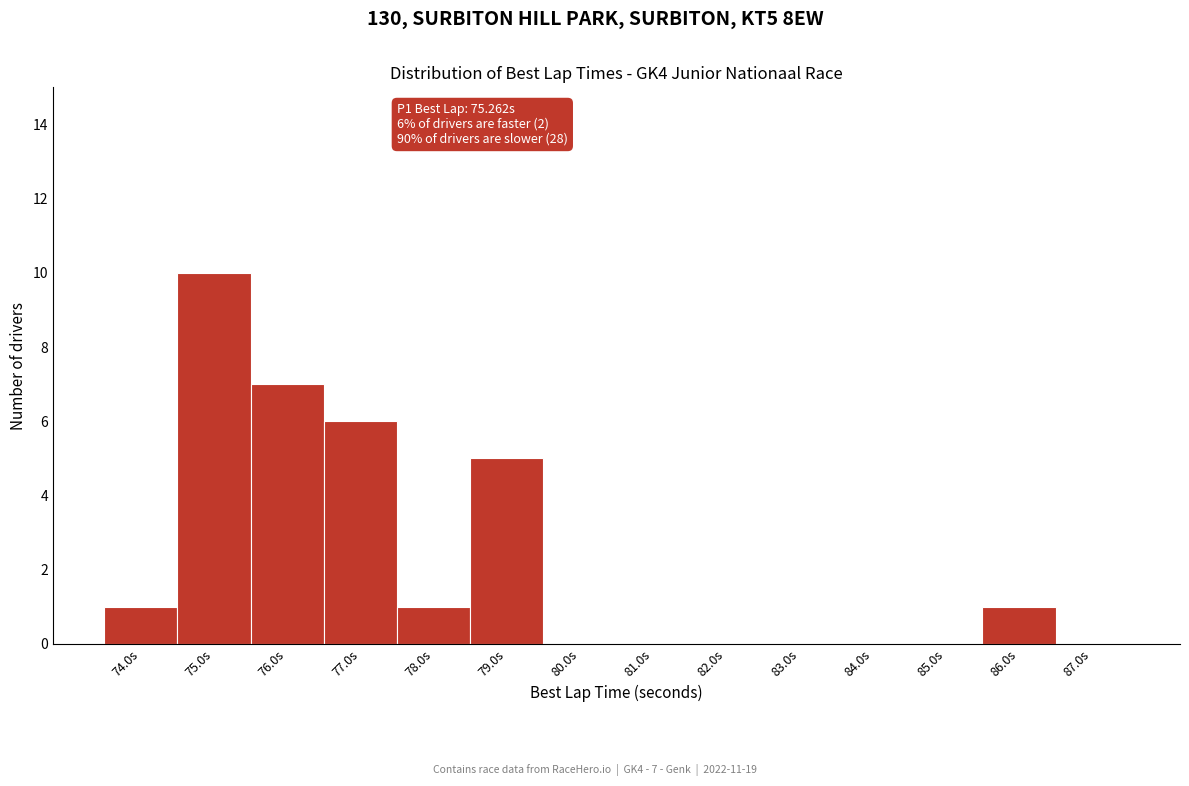

Reading right to left, what are all the values shown in this chart?

87.0s=0	86.0s=1	85.0s=0	84.0s=0	83.0s=0	82.0s=0	81.0s=0	80.0s=0	79.0s=5	78.0s=1	77.0s=6	76.0s=7	75.0s=10	74.0s=1